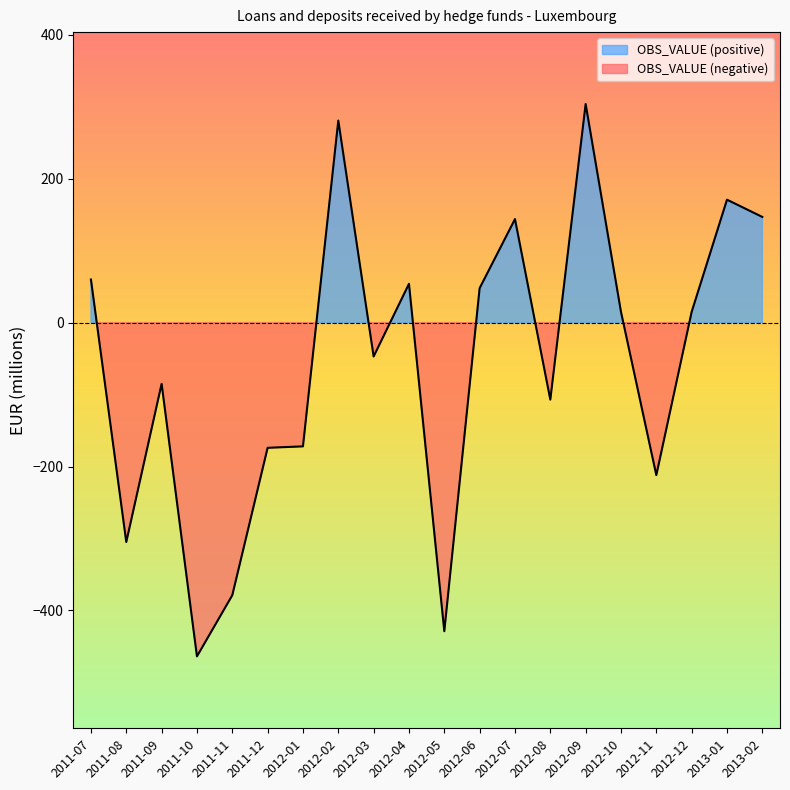

Read the value at 2012-01.

-172